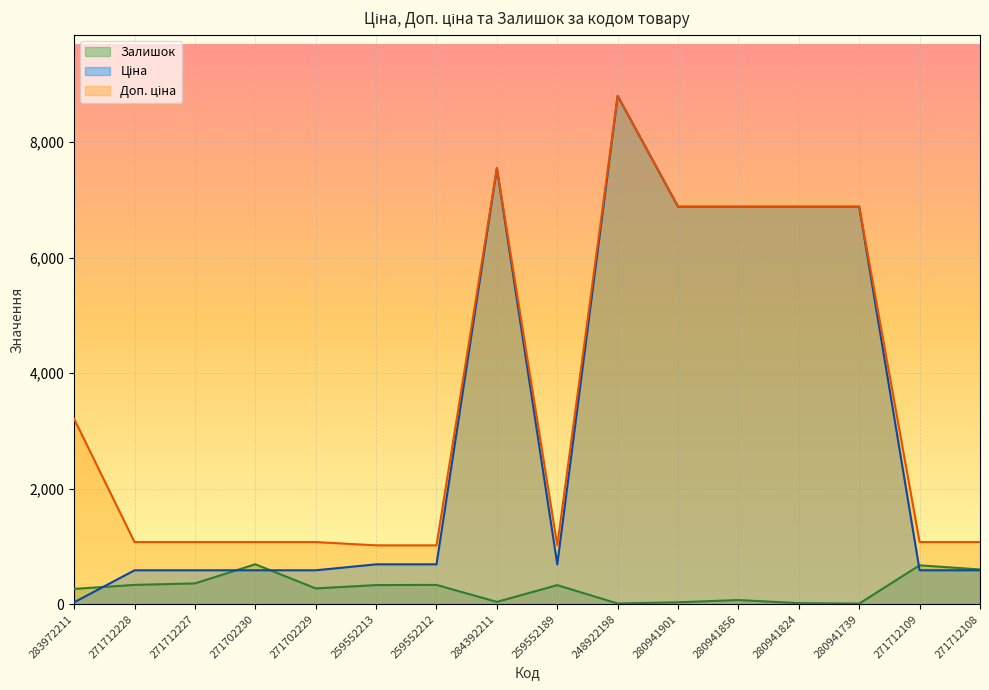

What are all the series names shown in the legend?

Ціна, Доп. ціна, Залишок